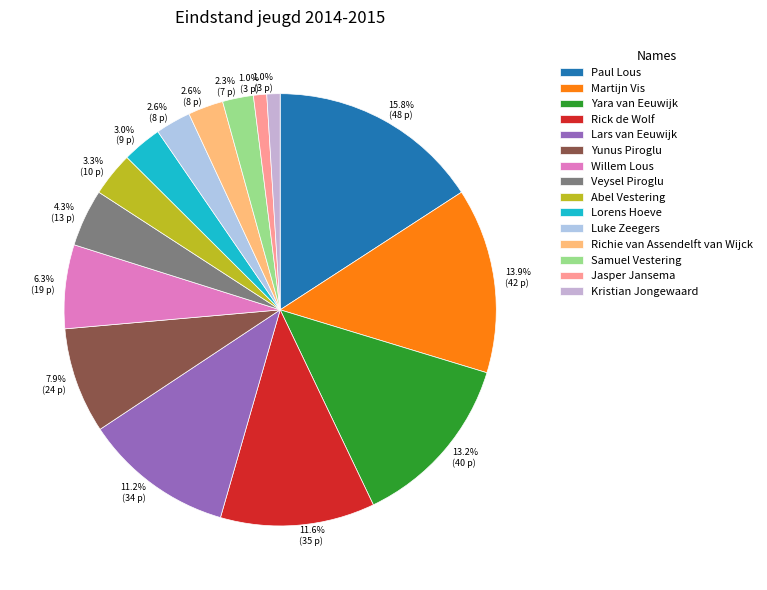

Is there any slice that represents more than half of the pie?

No